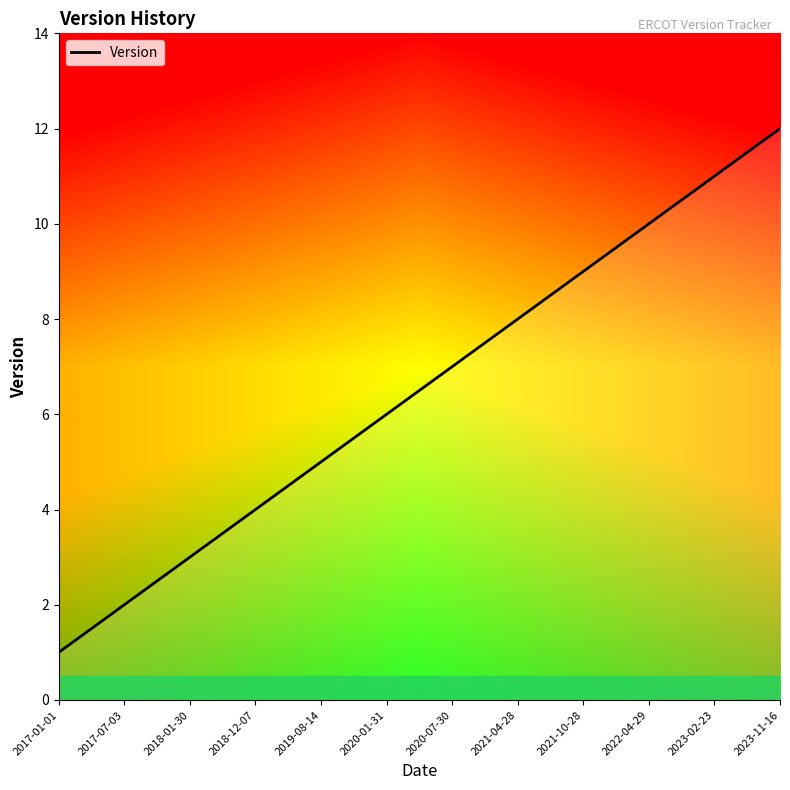

Which has a higher value, 2020-01-31 or 2019-08-14?

2020-01-31